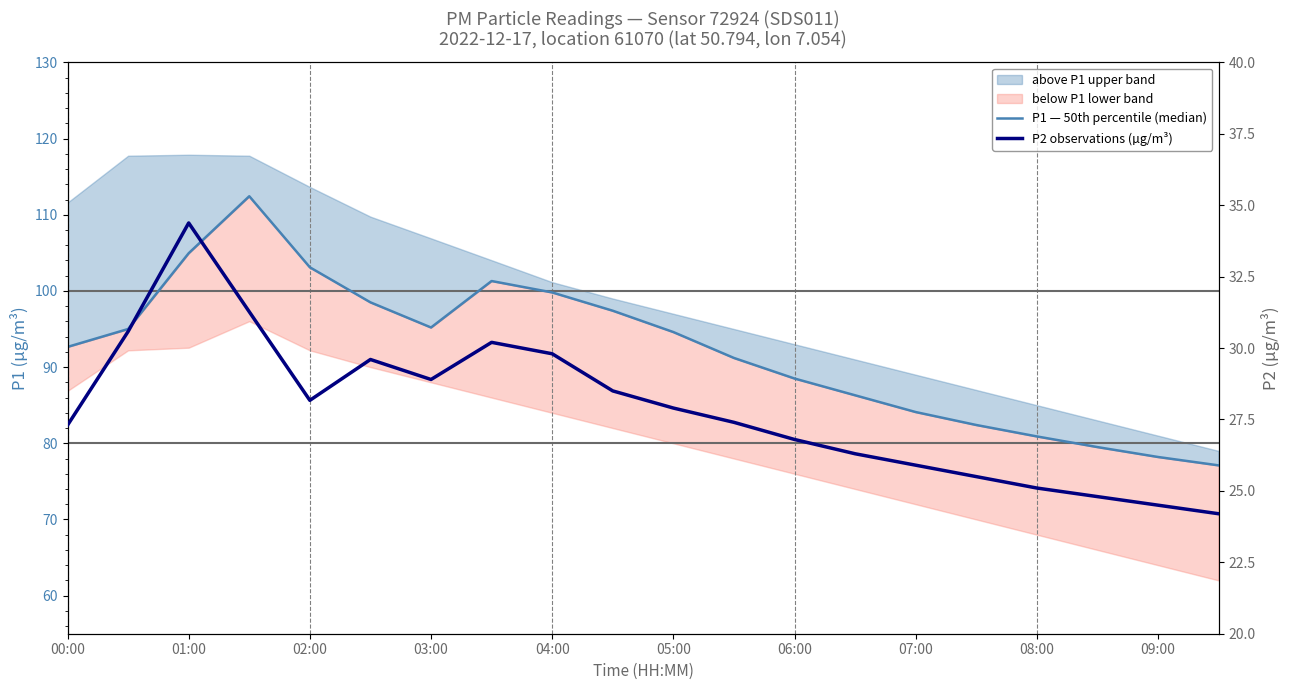

What is the highest value of the P2 observations (µg/m³) series?

34.4